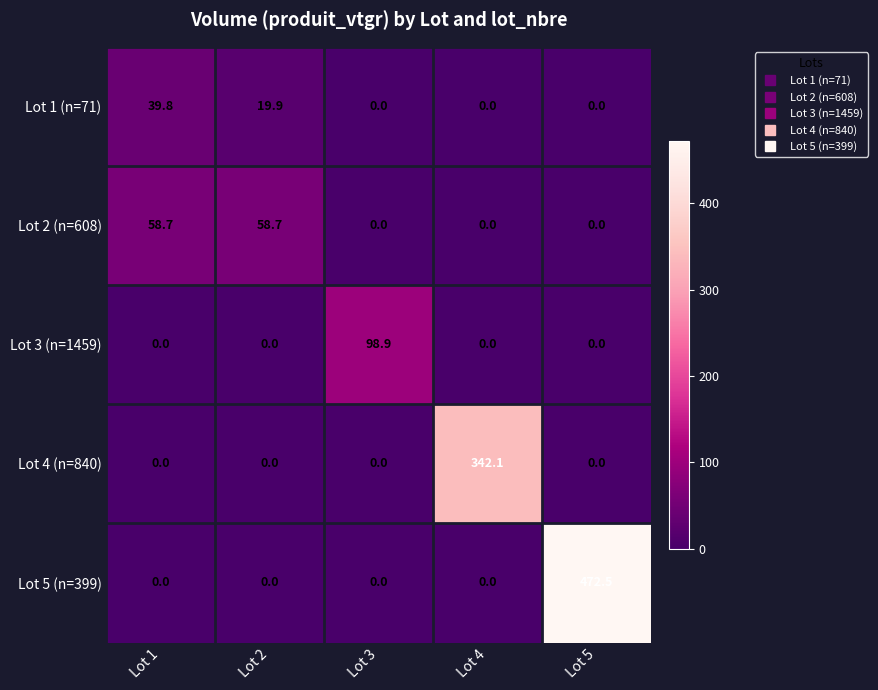

Is it true that Lot 2 (n=608) equals 0.0 at Lot 5?

True